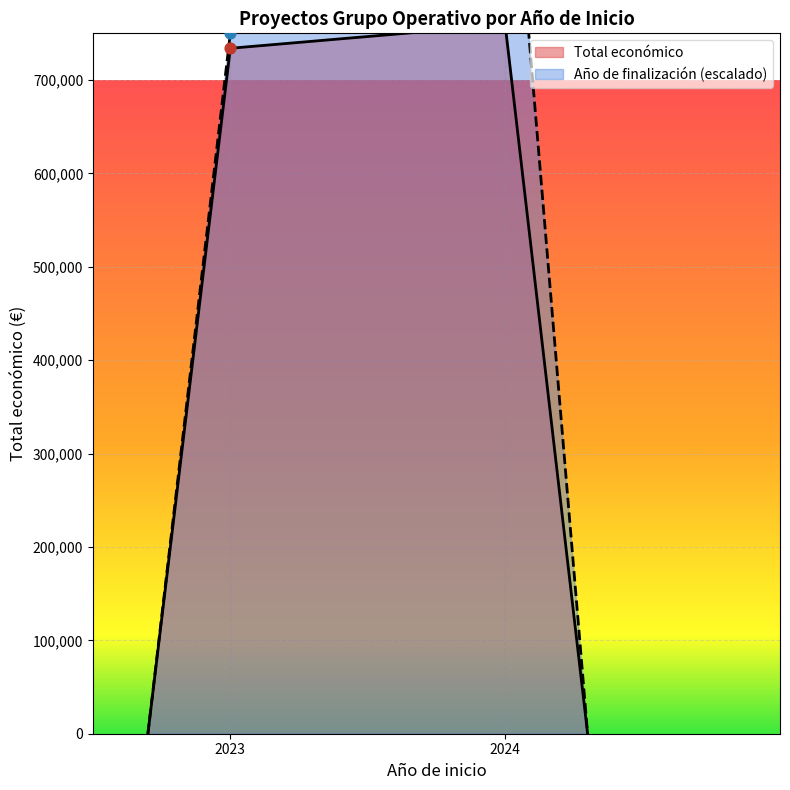

Which has a higher value, 2023 or 2024?

2023